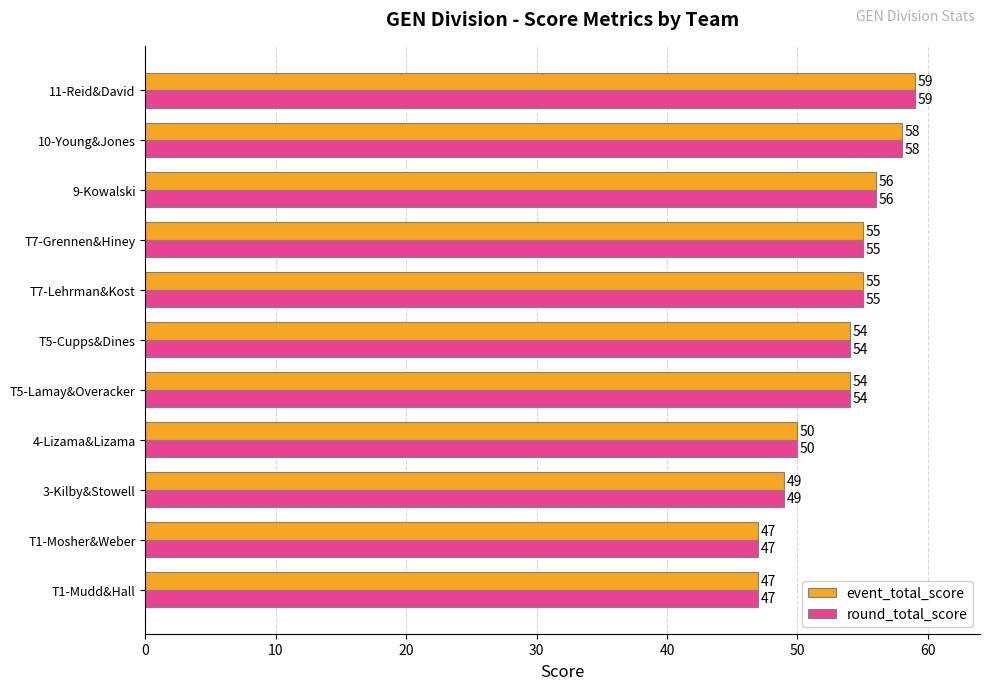

What is the average value of the event_total_score series?

53